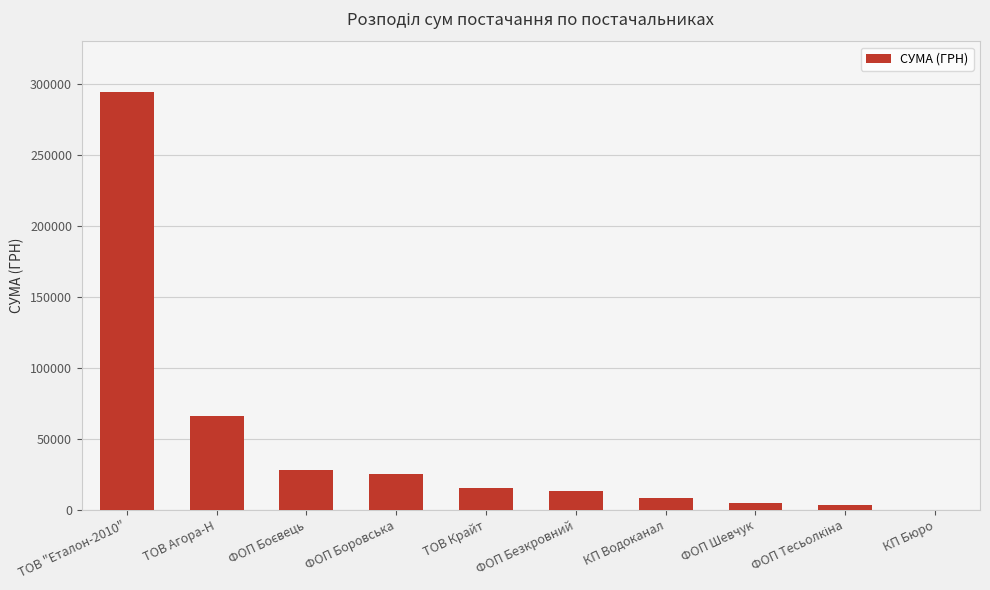

The chart shows a value of 24906.9 at ТОВ Агора-Н. True or false?

False